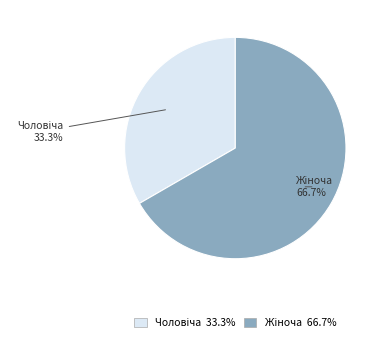

How many slices are in this pie chart?

2